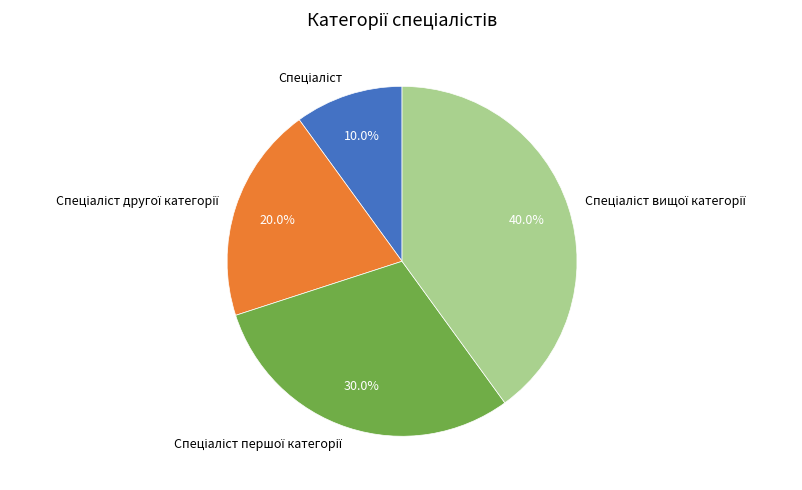

Does any single category account for the majority?

No